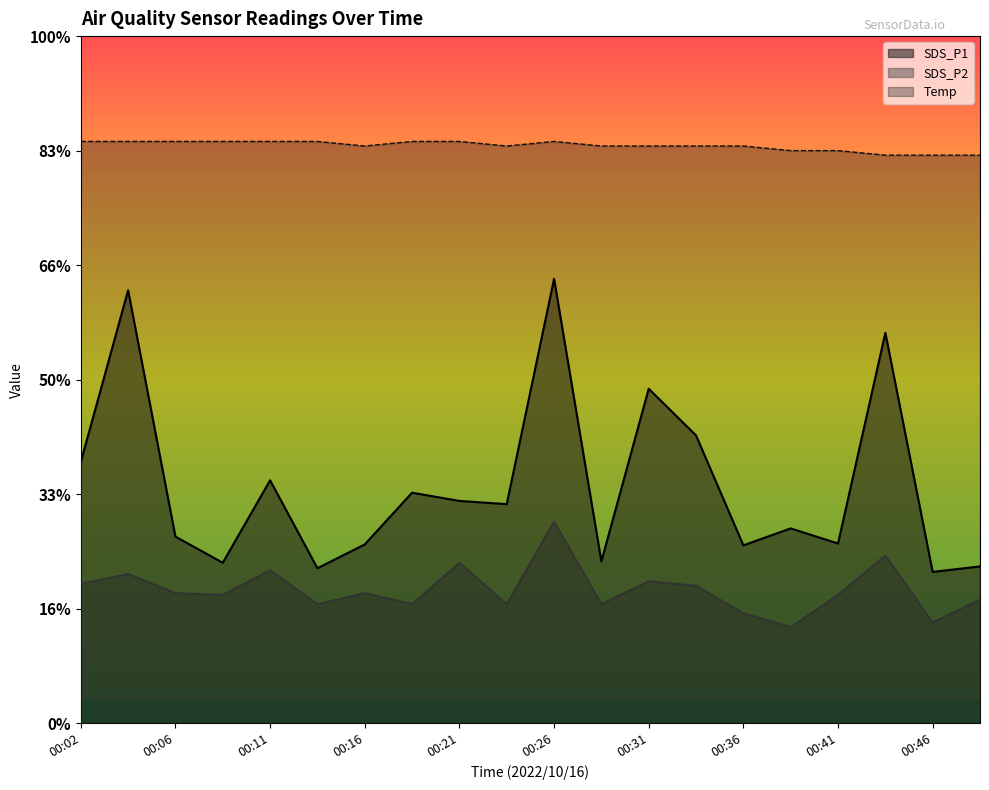

Reading right to left, list all the values displayed in this chart.

SDS_P1: 3.4	3.3	8.5	3.9	4.2	3.9	6.3	7.3	3.5	9.7	4.8	4.8	5.0	3.9	3.4	5.3	3.5	4.1	9.4	5.7
SDS_P2: 2.7	2.2	3.7	2.8	2.1	2.4	3.0	3.1	2.6	4.4	2.6	3.5	2.6	2.8	2.6	3.3	2.8	2.8	3.3	3.0
Temp: 12.4	12.4	12.4	12.5	12.5	12.6	12.6	12.6	12.6	12.7	12.6	12.7	12.7	12.6	12.7	12.7	12.7	12.7	12.7	12.7